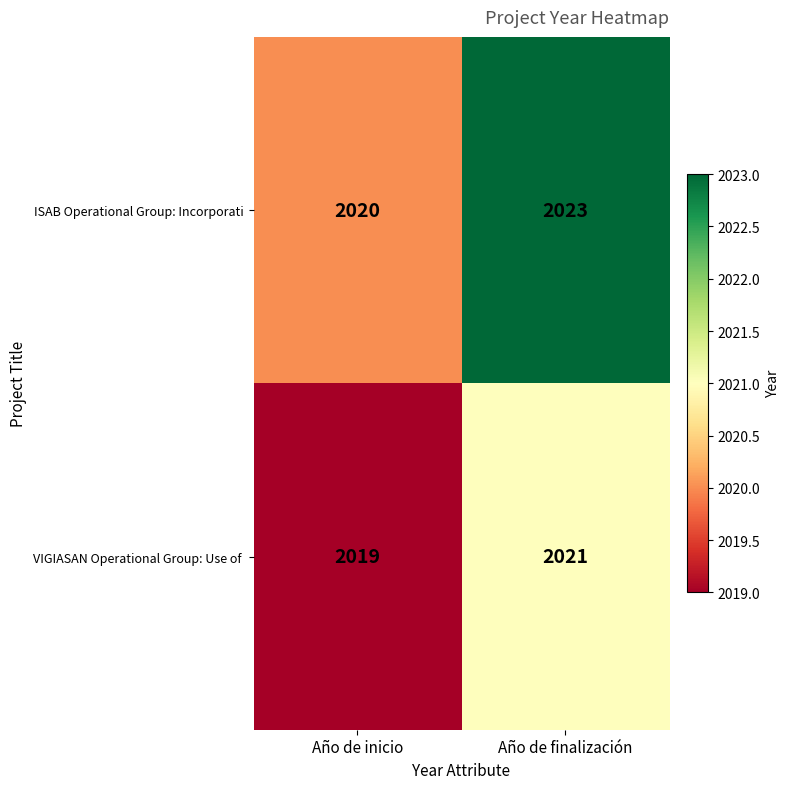

Which label corresponds to the smallest value in the chart?

Año de inicio